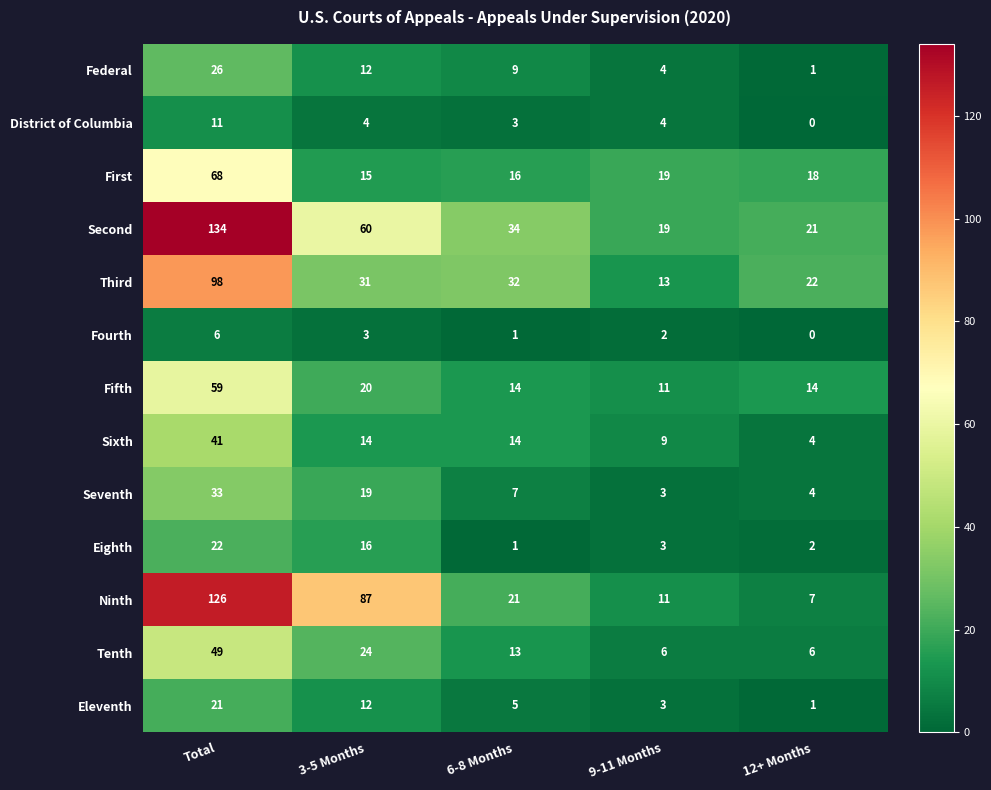

How many series are shown in this chart?

13